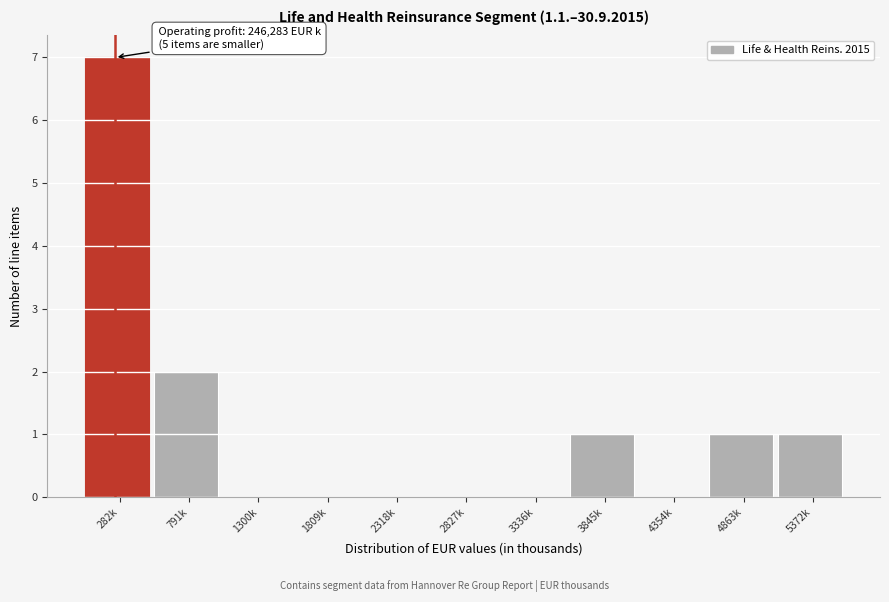

Reading left to right, extract all data points from this chart.

282k=7	791k=2	1300k=0	1809k=0	2318k=0	2827k=0	3336k=0	3845k=1	4354k=0	4863k=1	5372k=1